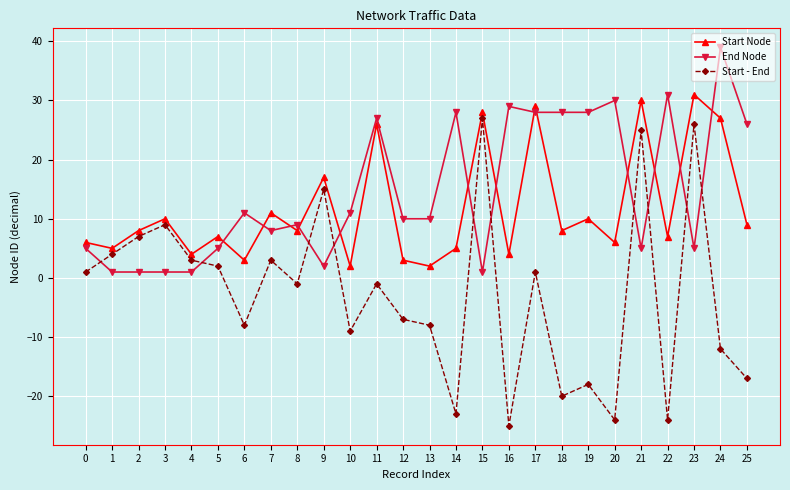

How many times do End Node and Start Node cross each other?

13